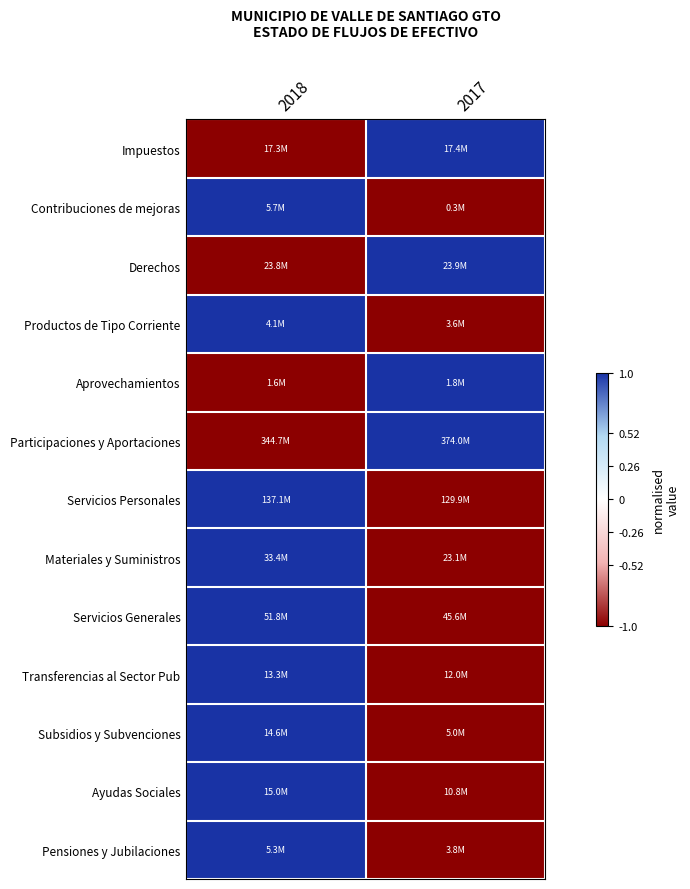

At how many categories does at least one series exceed 0?

2